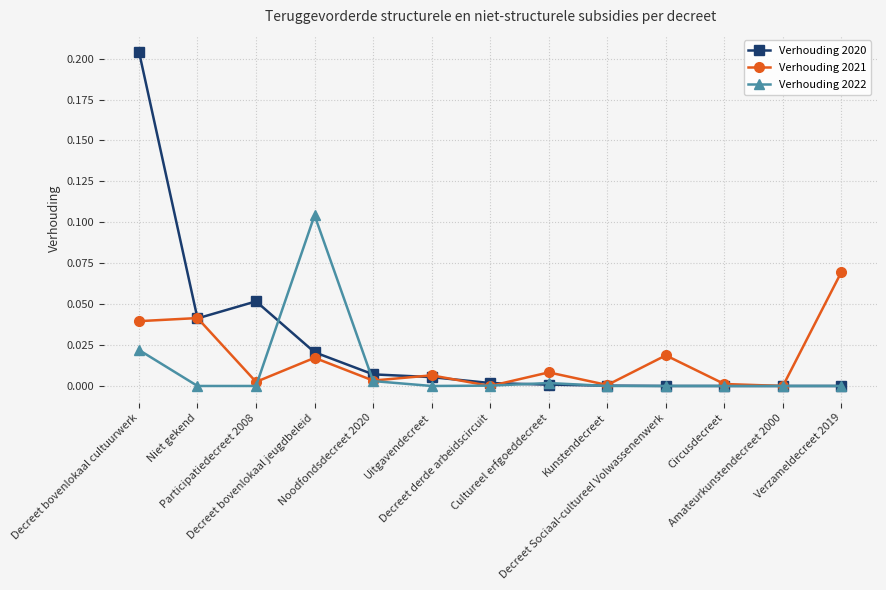

Rank the series by their maximum value, from highest to lowest.

Verhouding 2020, Verhouding 2022, Verhouding 2021